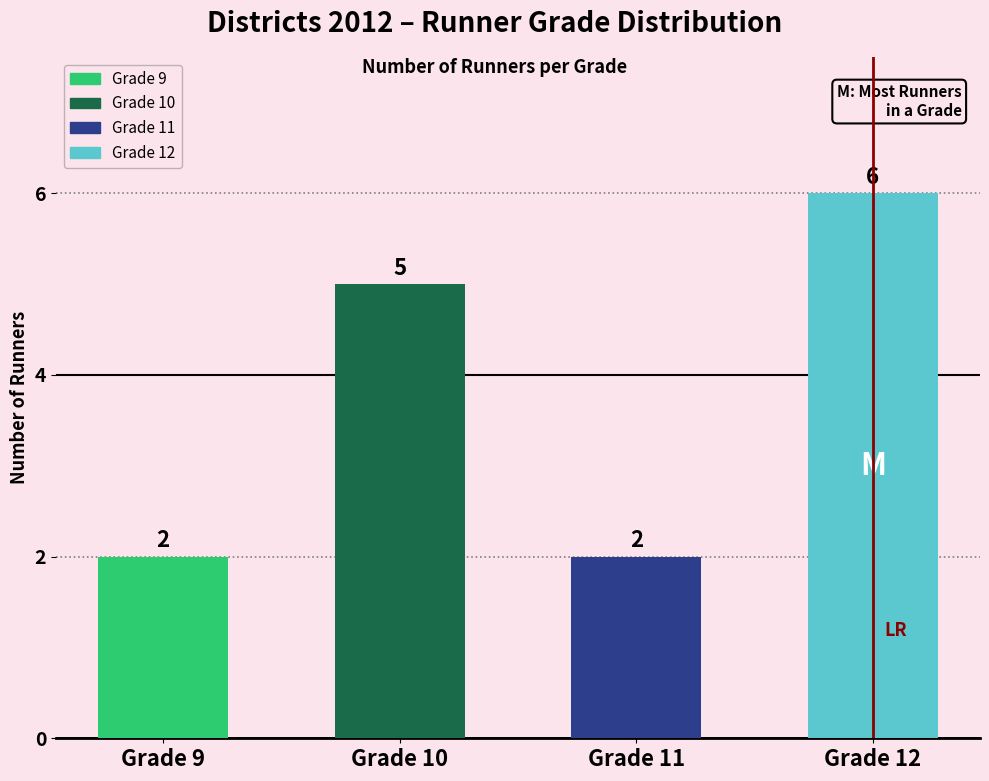

What is the approximate value at Grade 11?

2